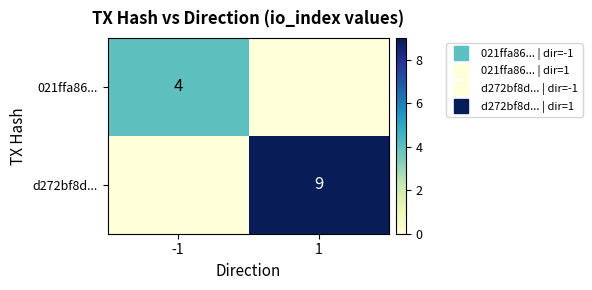

Which series changed the most between -1 and 1?

d272bf8d...